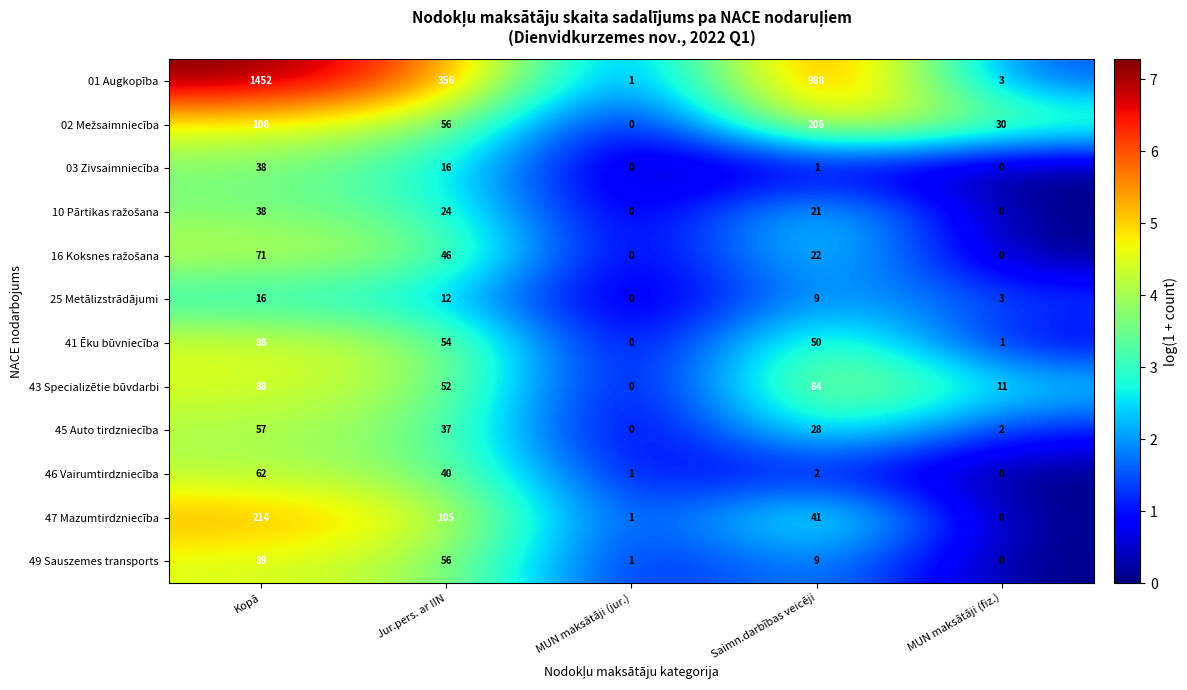

Which series has the widest spread of values?

01 Augkopība